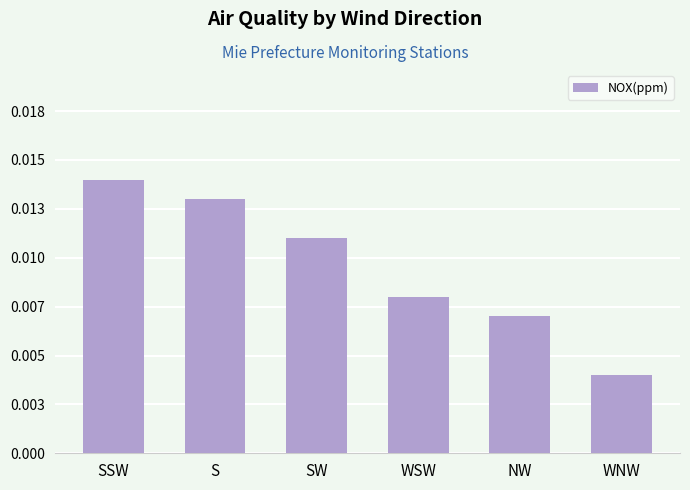

List the labels in order of value, largest first.

SSW, S, SW, WSW, NW, WNW